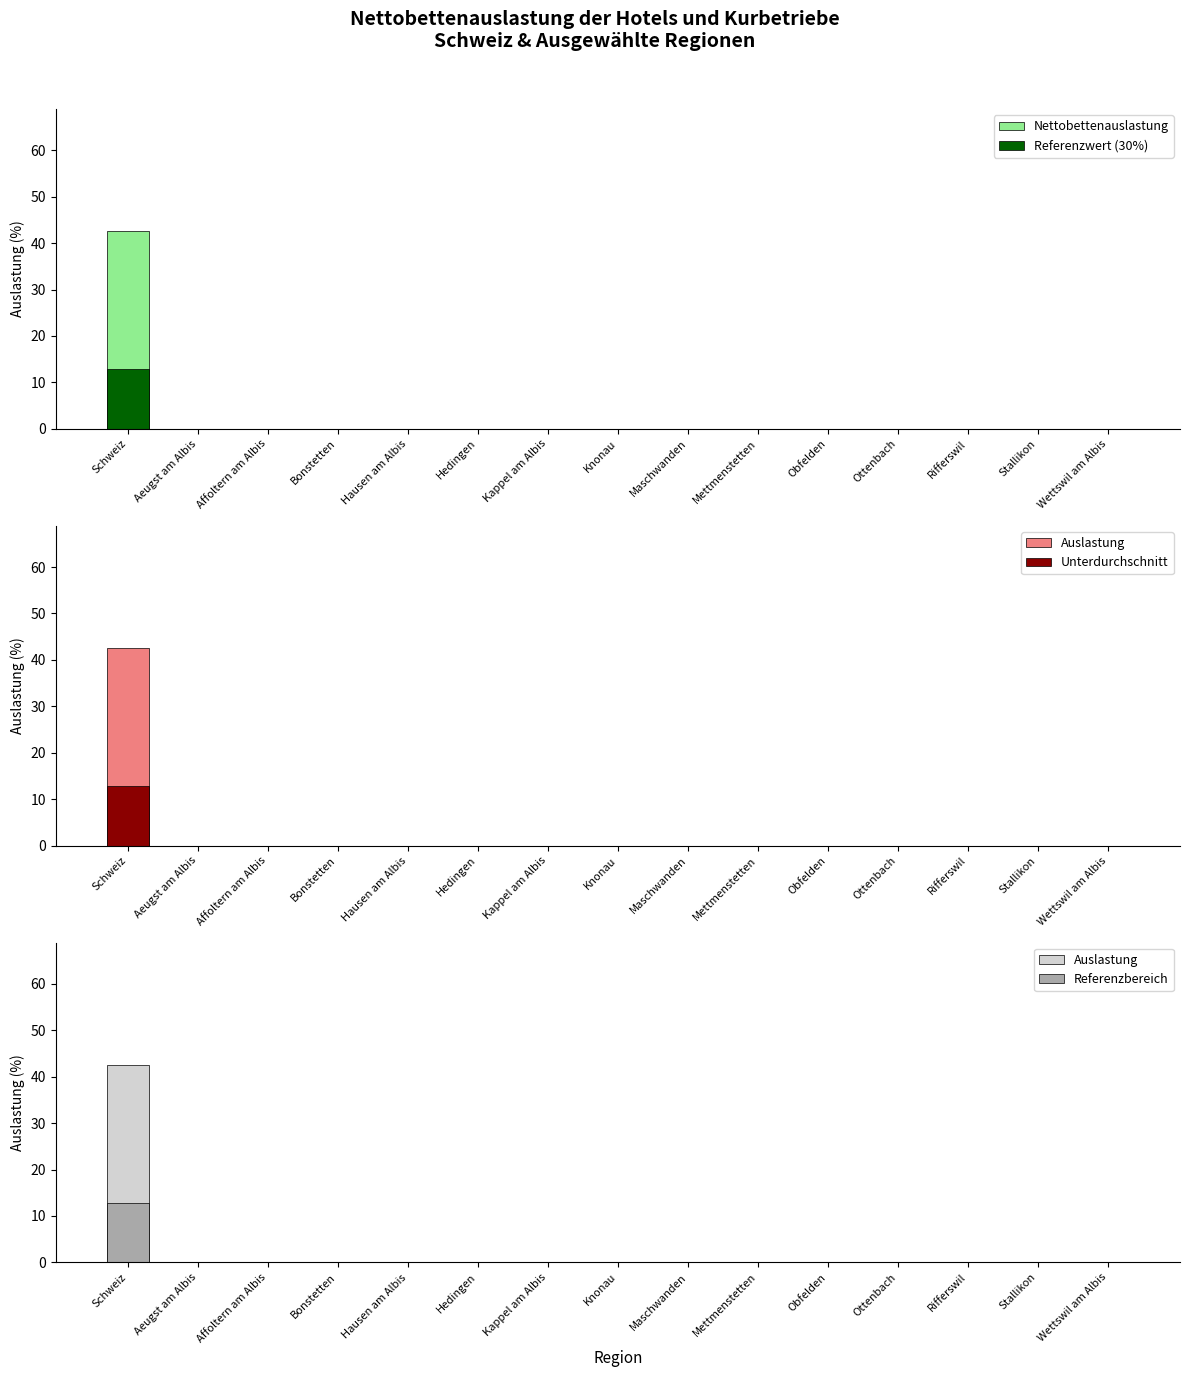

Reading left to right, extract all data points from this chart.

Nettobettenauslastung: 42.6	0.0	0.0	0.0	0.0	0.0	0.0	0.0	0.0	0.0	0.0	0.0	0.0	0.0	0.0
Referenzwert (30%): 12.8	0.0	0.0	0.0	0.0	0.0	0.0	0.0	0.0	0.0	0.0	0.0	0.0	0.0	0.0
Auslastung: 42.6	0.0	0.0	0.0	0.0	0.0	0.0	0.0	0.0	0.0	0.0	0.0	0.0	0.0	0.0
Unterdurchschnitt: 12.8	0.0	0.0	0.0	0.0	0.0	0.0	0.0	0.0	0.0	0.0	0.0	0.0	0.0	0.0
Referenzbereich: 12.8	0.0	0.0	0.0	0.0	0.0	0.0	0.0	0.0	0.0	0.0	0.0	0.0	0.0	0.0